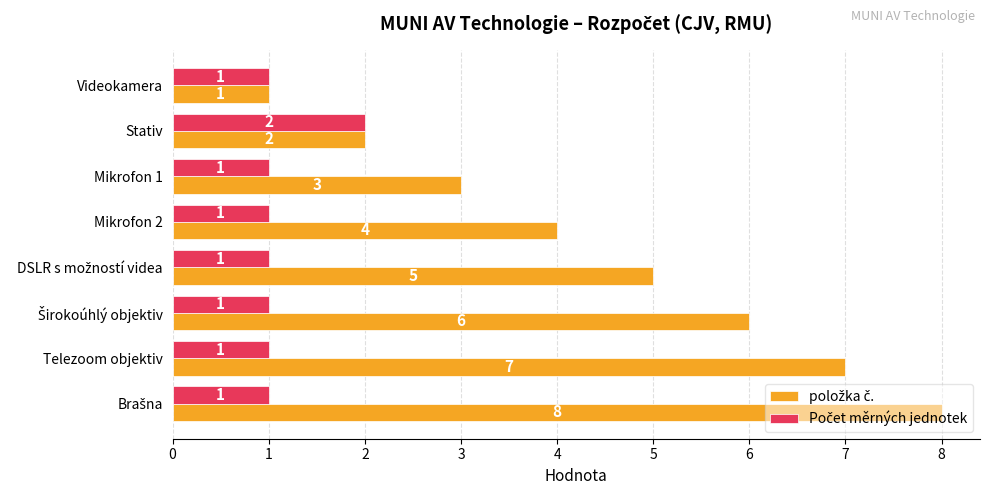

What is the maximum value shown in the chart?

8